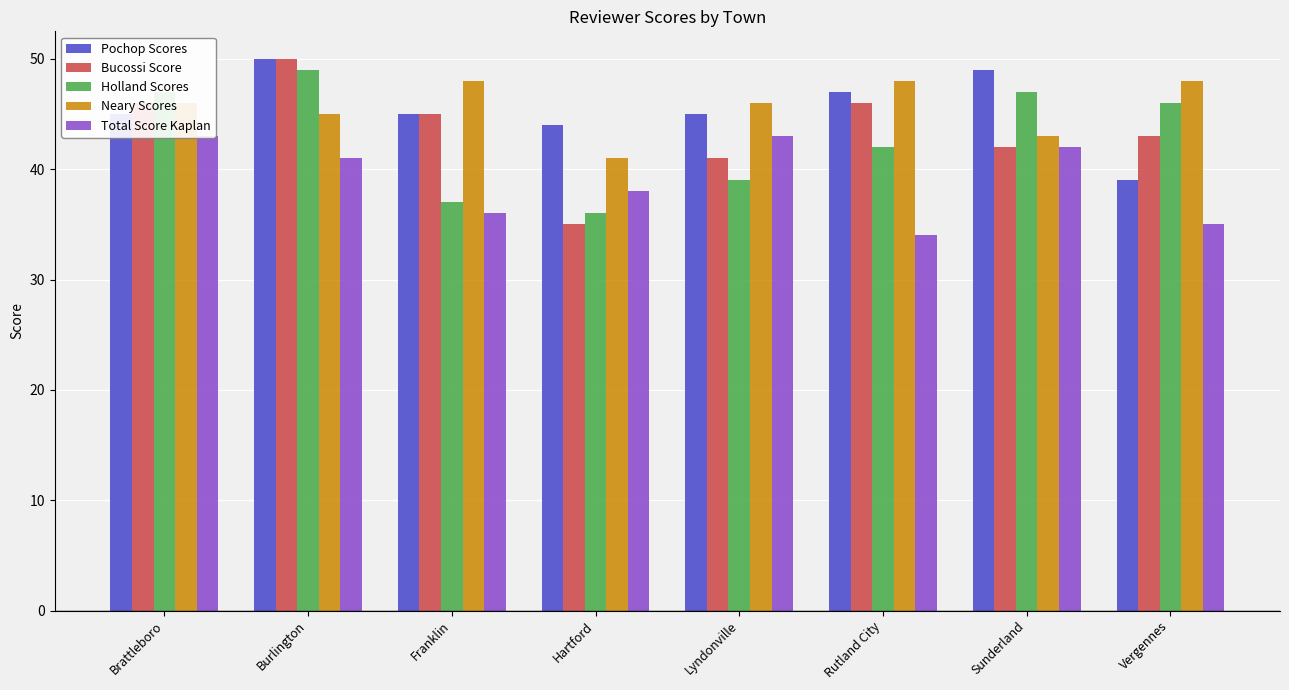

List the series in order of their peak value, highest first.

Pochop Scores, Bucossi Score, Holland Scores, Neary Scores, Total Score Kaplan